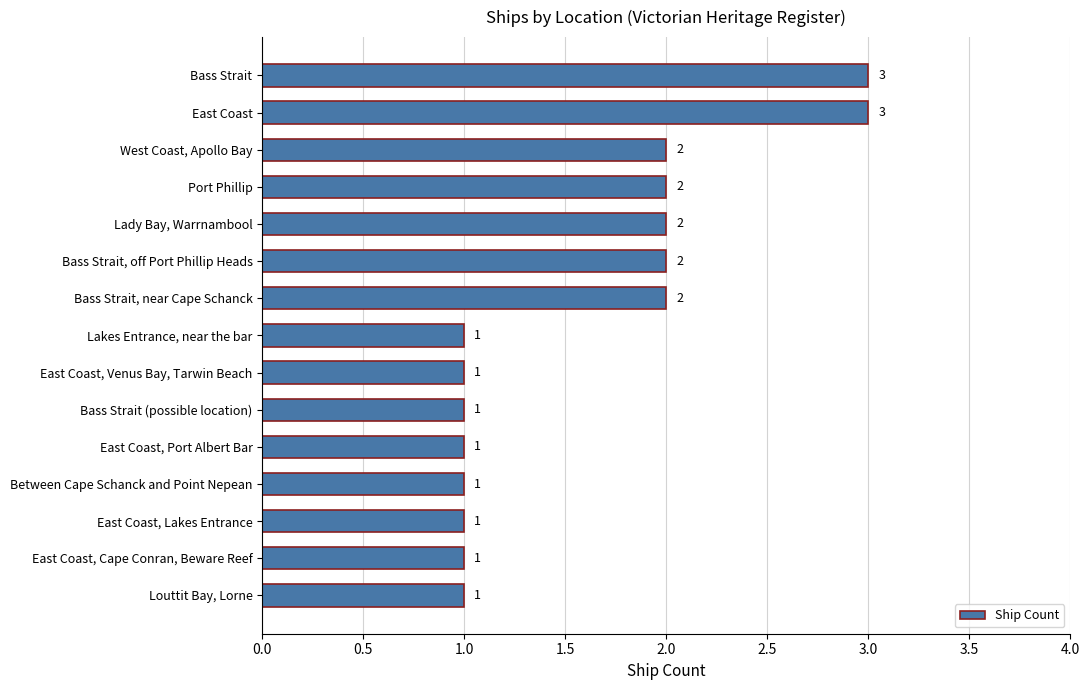

Is it true that the value at Between Cape Schanck and Point Nepean is 1?

True